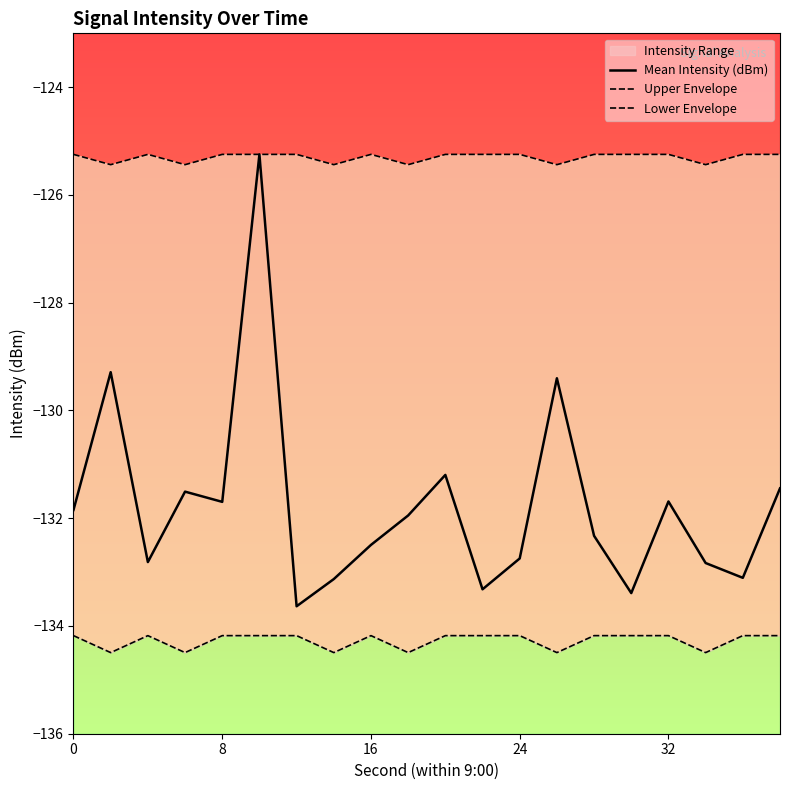

True or false: Upper Envelope and Mean Intensity (dBm) cross at least once.

False